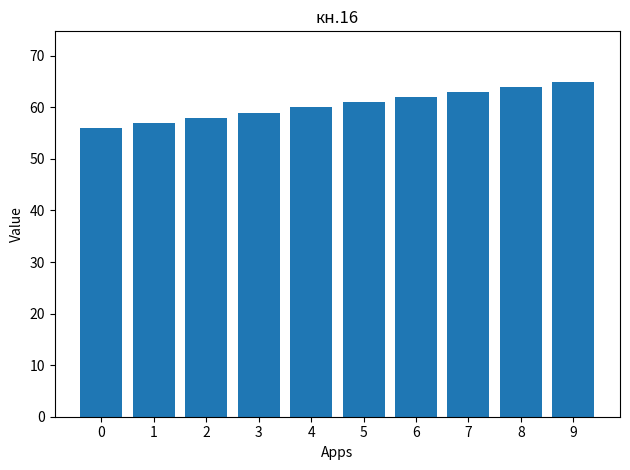

What value does the data have at 0?

56